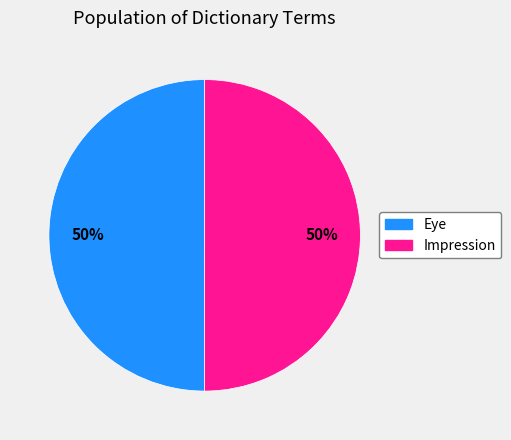

True or false: Eye accounts for 39% of the total.

False